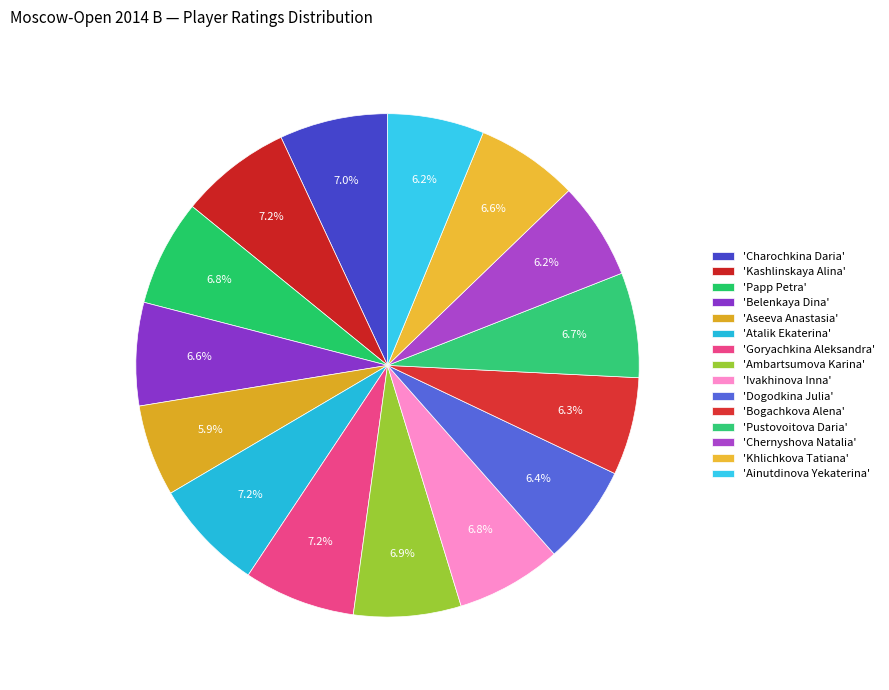

Is there any slice that represents more than half of the pie?

No